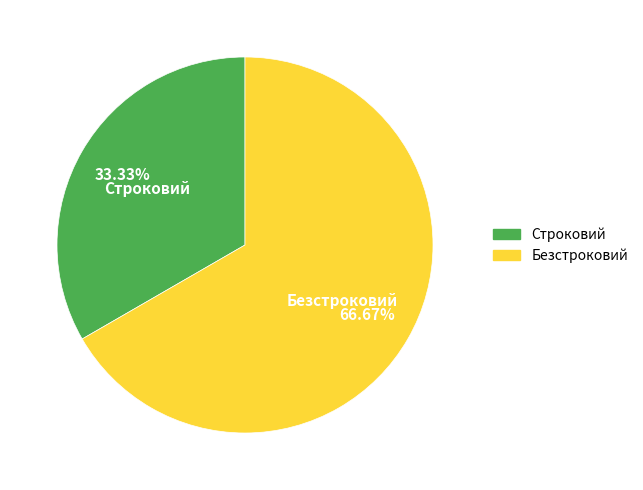

To the nearest percent, what is the average slice percentage?

50%